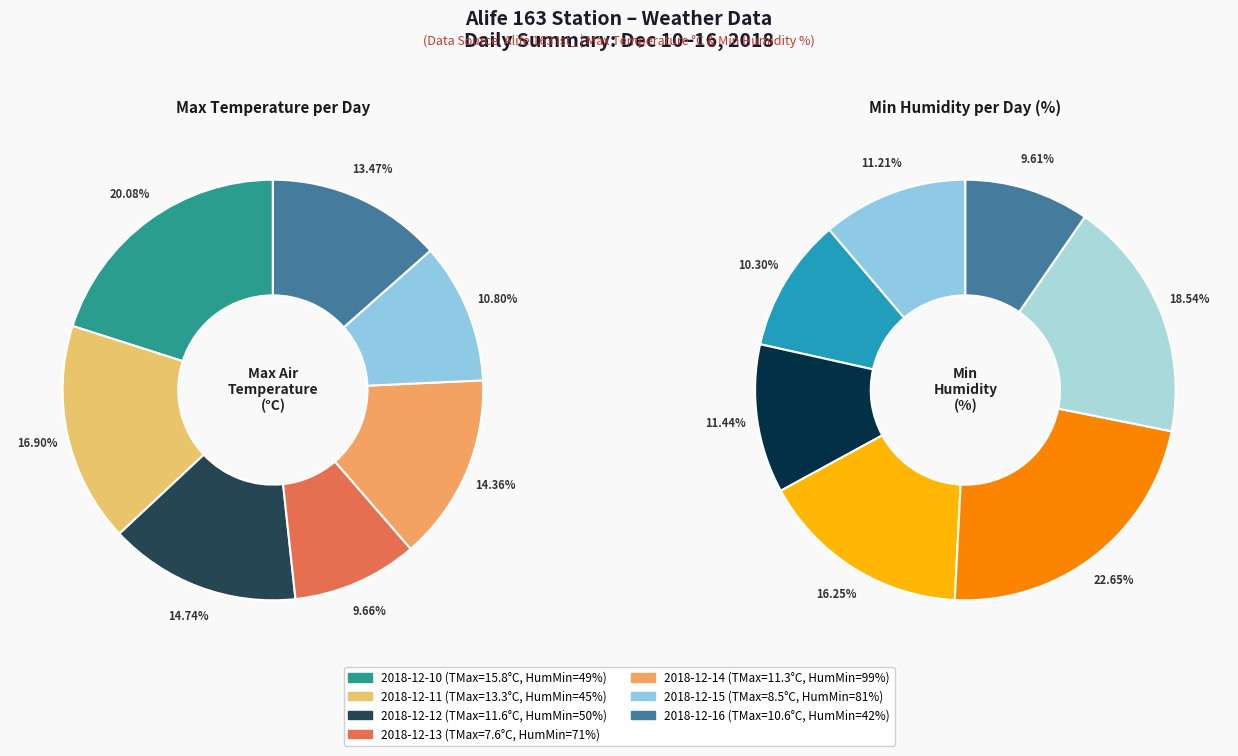

What portion of the pie excludes 2018-12-15?

89.2%